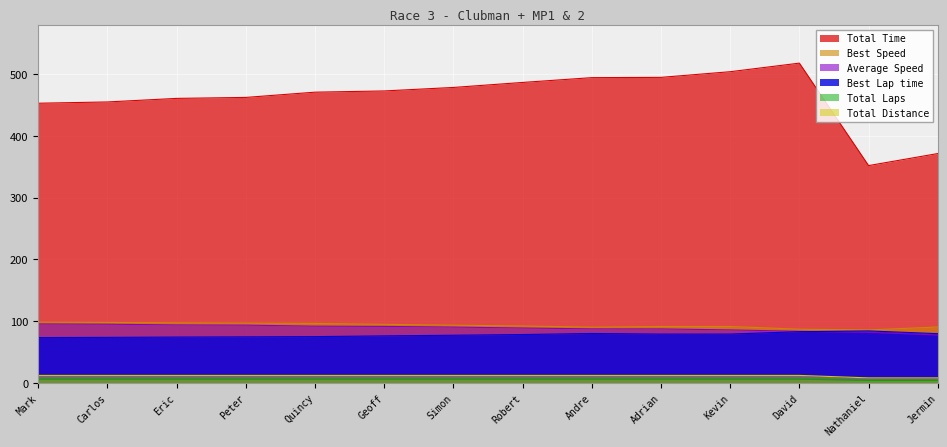

Which series has the largest total across all categories?

Total Time